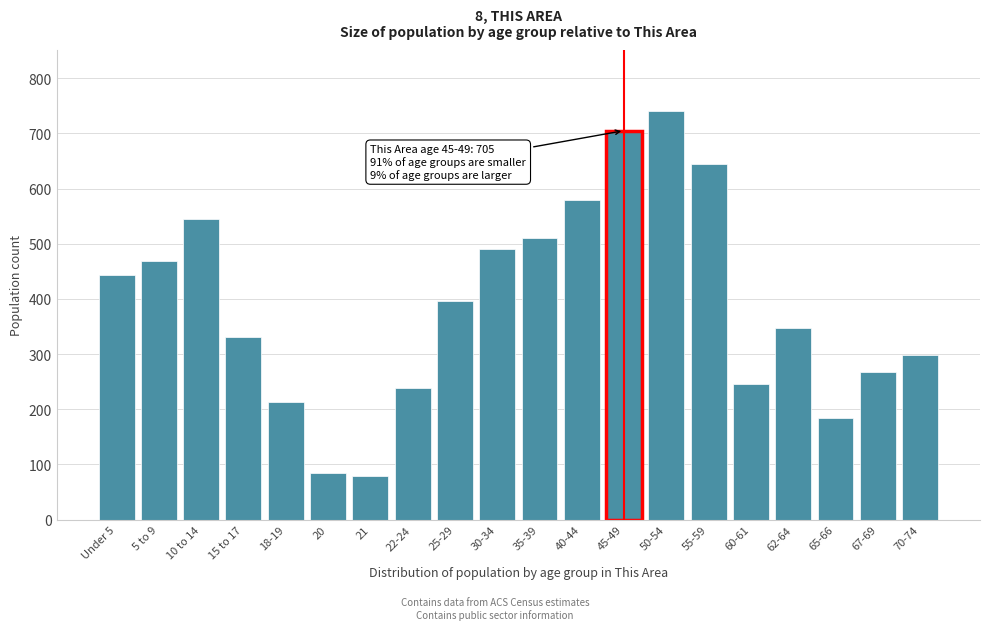

Reading right to left, what are all the values shown in this chart?

70-74=298	67-69=267	65-66=185	62-64=348	60-61=245	55-59=644	50-54=740	45-49=705	40-44=579	35-39=511	30-34=490	25-29=397	22-24=239	21=79	20=84	18-19=213	15 to 17=331	10 to 14=545	5 to 9=468	Under 5=443